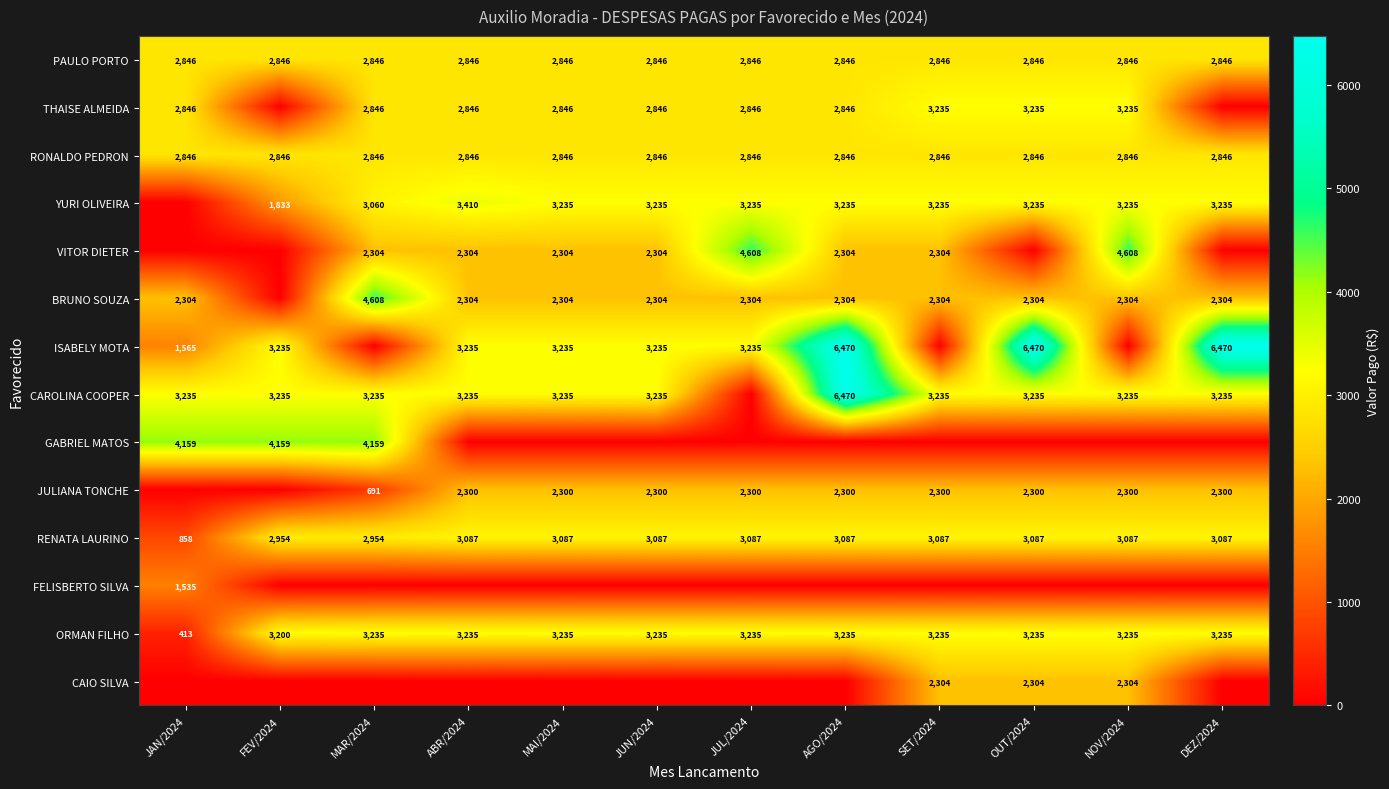

Read the RONALDO PEDRON value at JAN/2024.

2846